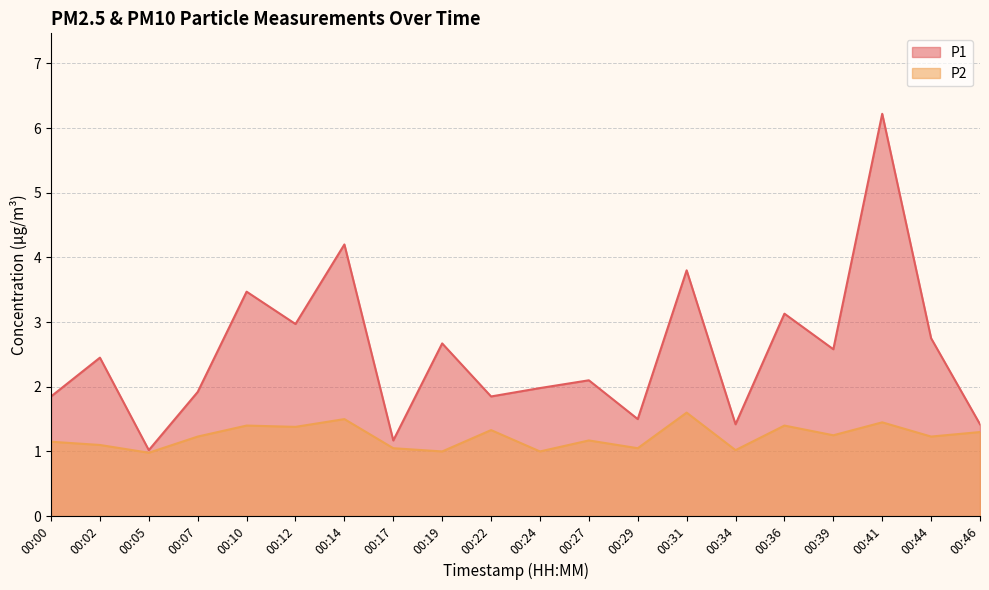

True or false: P1 and P2 cross at least once.

False